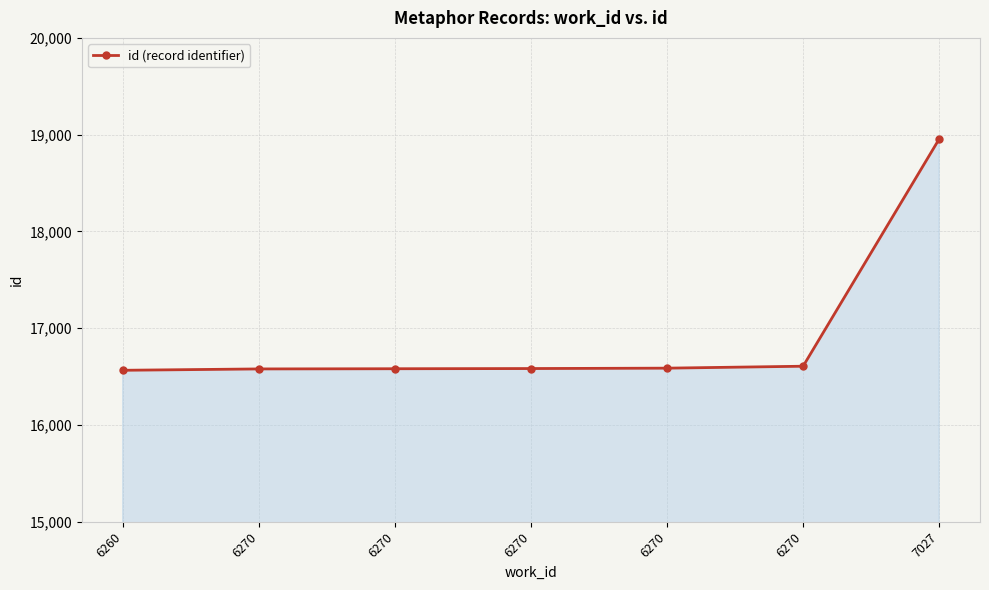

Reading left to right, what are all the values shown in this chart?

6260=16565	6270=16579	6270=16581	6270=16583	6270=16587	6270=16607	7027=18955